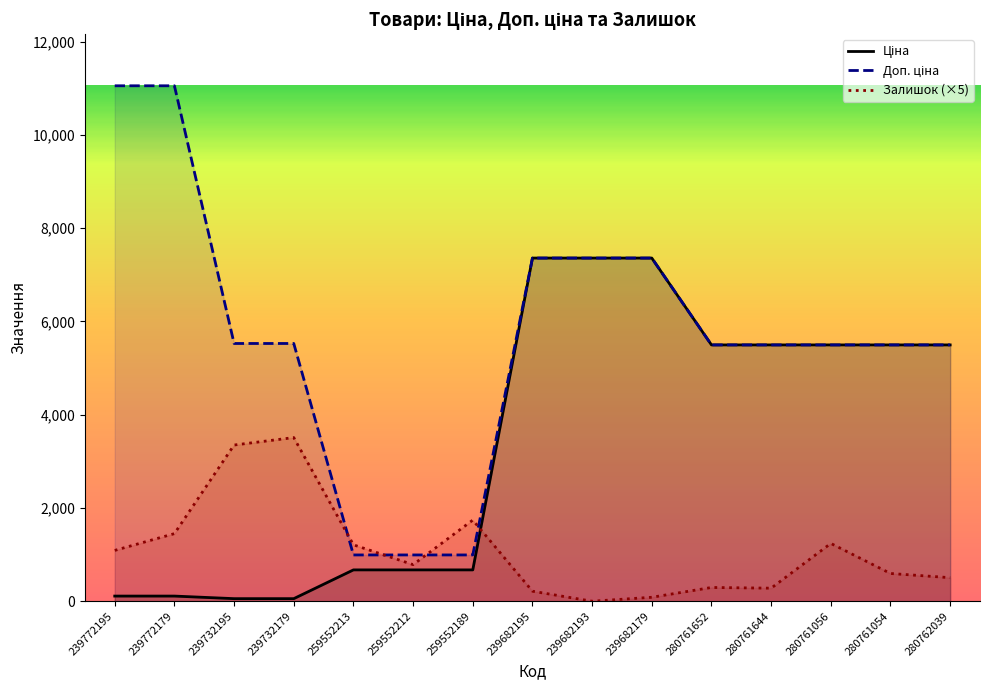

What is the sum of the Доп. ціна values at 259552212 and 239772179?

12047.7